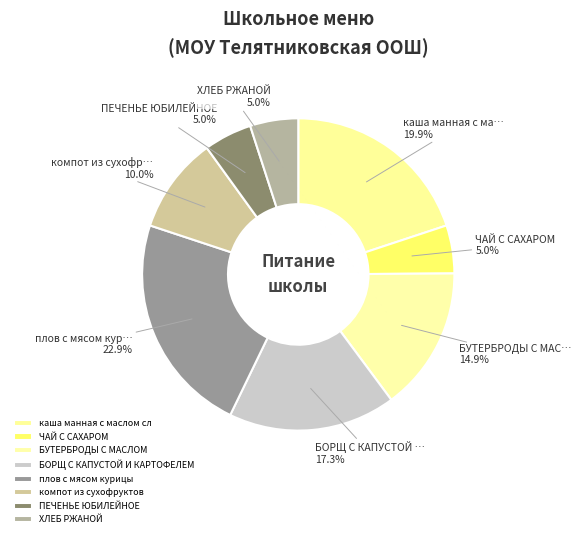

To the nearest percent, what portion does компот из сухофруктов represent?

10%